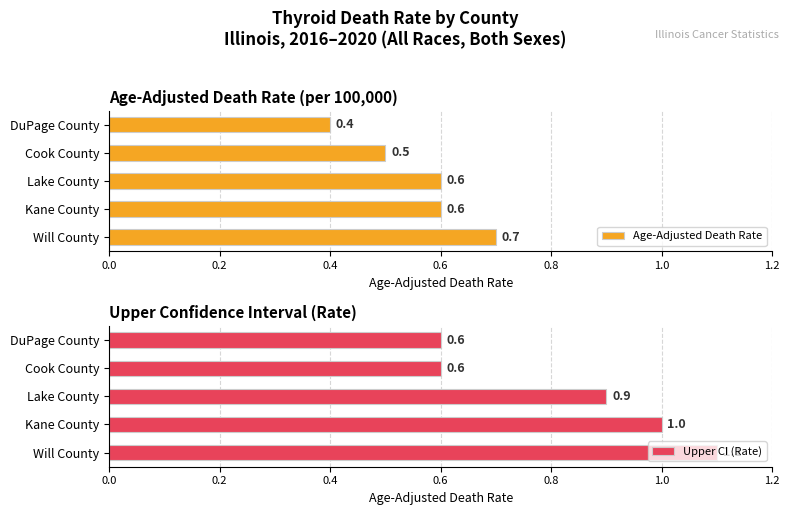

Reading left to right, extract all data points from this chart.

Age-Adjusted Death Rate: 0.7	0.6	0.6	0.5	0.4
Upper CI (Rate): 1.1	1.0	0.9	0.6	0.6